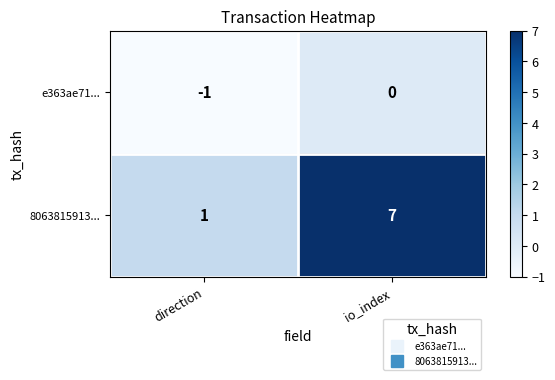

Which series has the largest range (max minus min)?

8063815913...